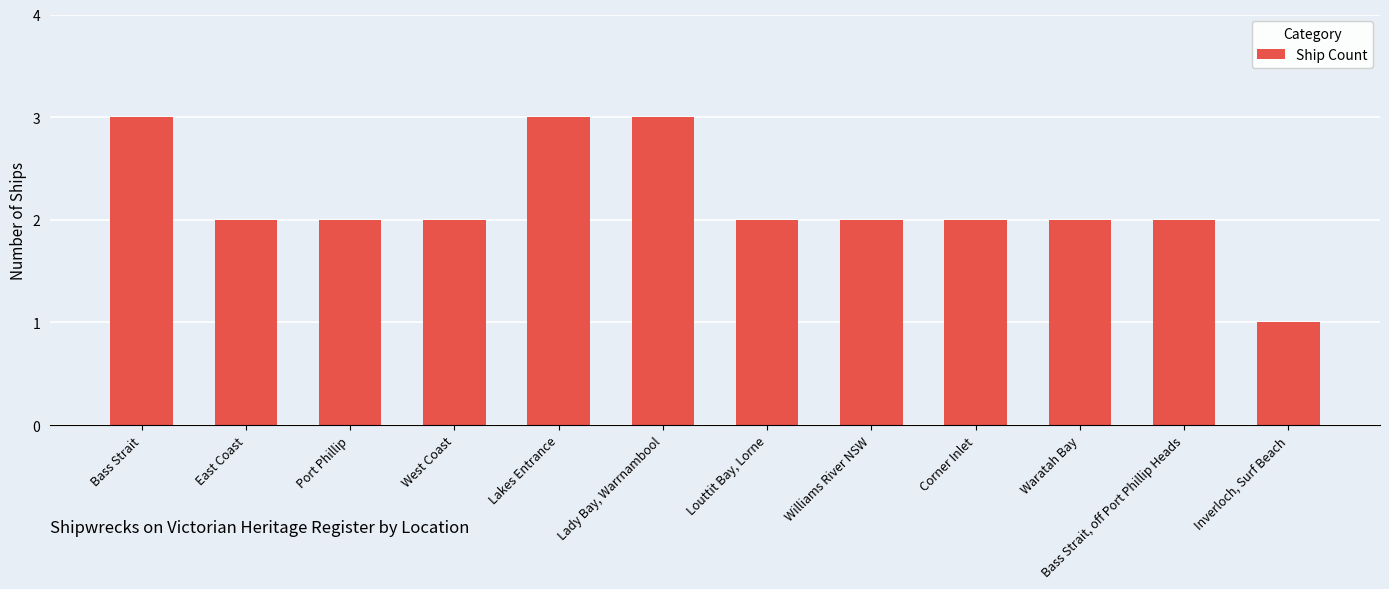

What is the sum of all values?

26